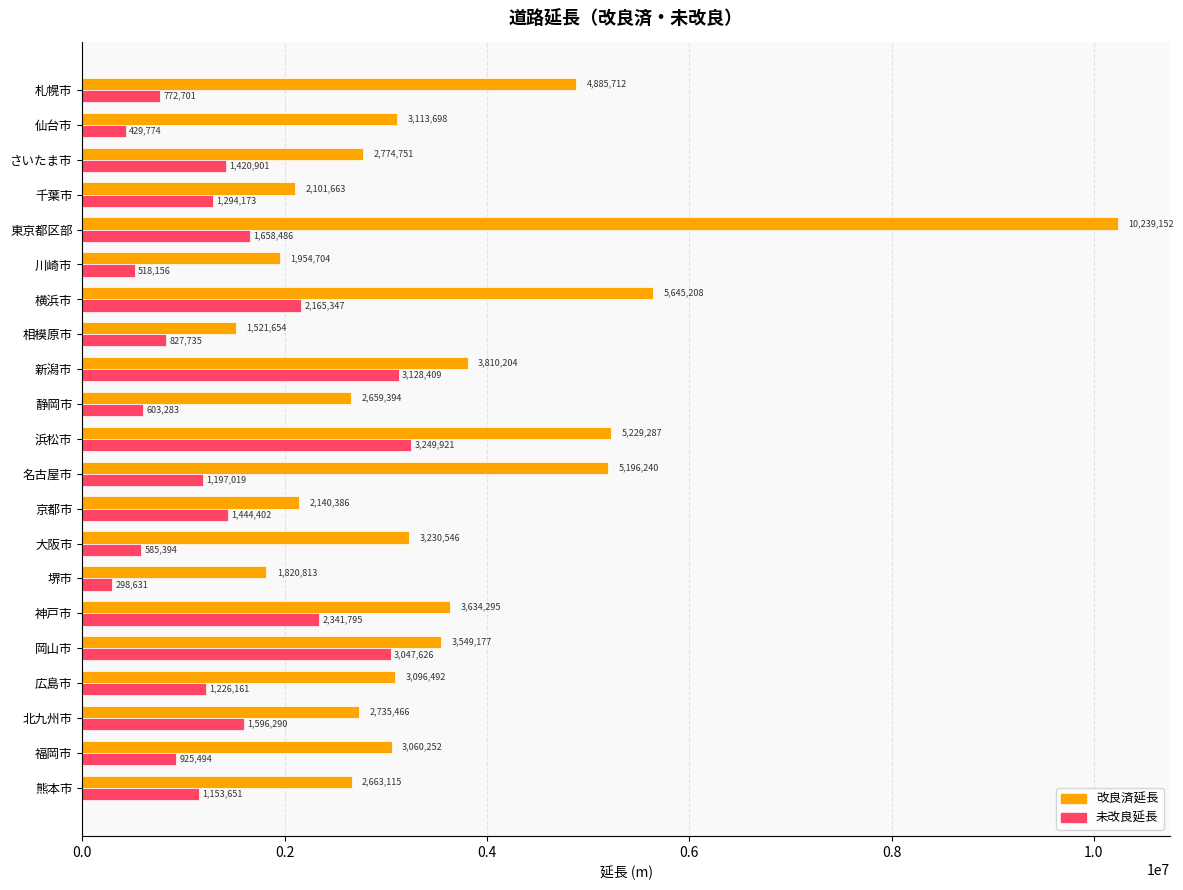

Is it true that 改良済延長 equals 2101663.0 at 千葉市?

True